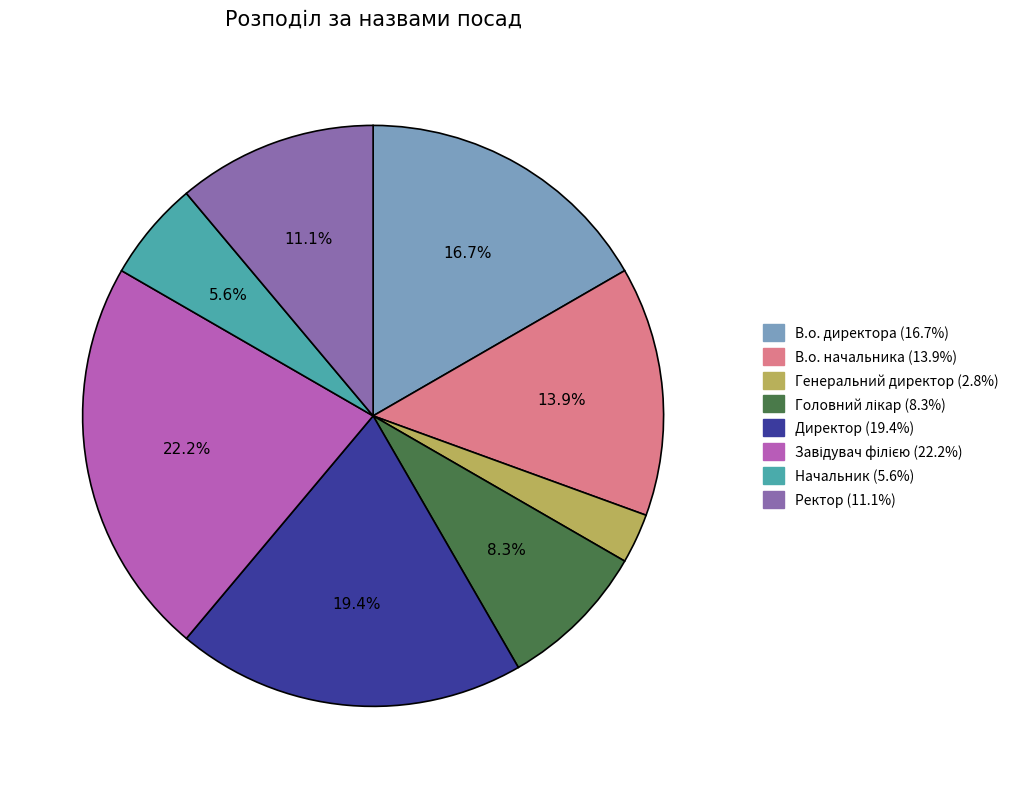

Do Начальник and В.о. начальника together represent more than half of the pie?

No